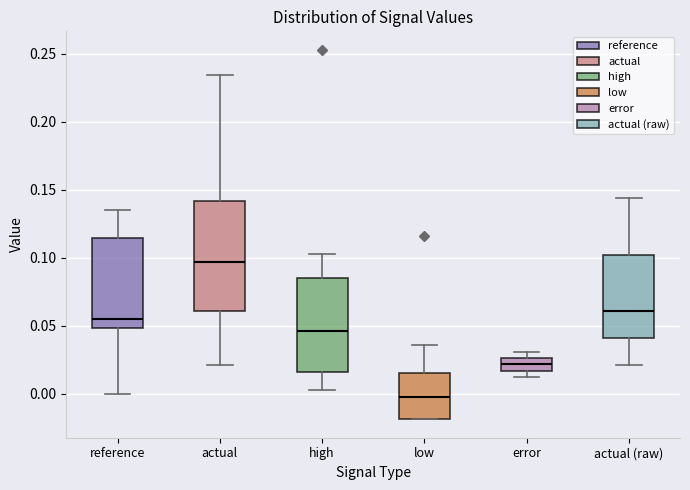

Reading left to right, read every box against the y-axis: the position of its median line, the range the box covers, and the ends of its whiskers. The values are not printed on the chart, so give them approximately, as read against the axis.

reference: median 0.055, box 0.050 to 0.115, whiskers 0.000 to 0.135
actual: median 0.095, box 0.060 to 0.140, whiskers 0.020 to 0.235
high: median 0.045, box 0.015 to 0.085, whiskers 0.000 to 0.105
low: median 0.000, box -0.020 to 0.015, whiskers -0.020 to 0.035
error: median 0.020, box 0.015 to 0.025, whiskers 0.015 (just below the box's lower edge) to 0.030
actual (raw): median 0.060, box 0.040 to 0.100, whiskers 0.020 to 0.145